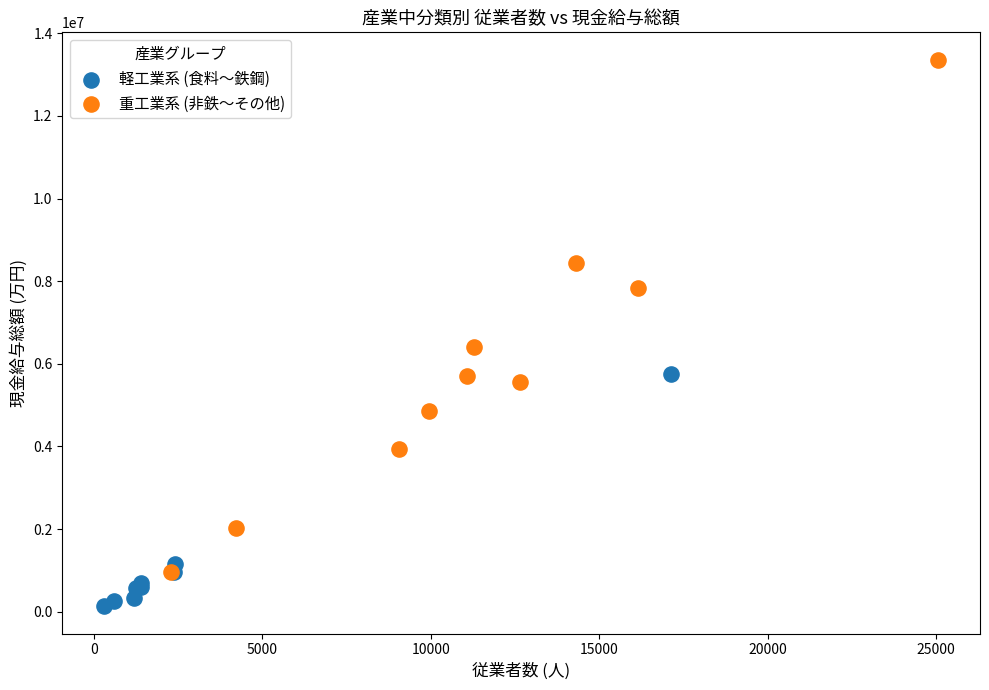

Which series reaches the maximum Y coordinate?

重工業系 (非鉄〜その他)